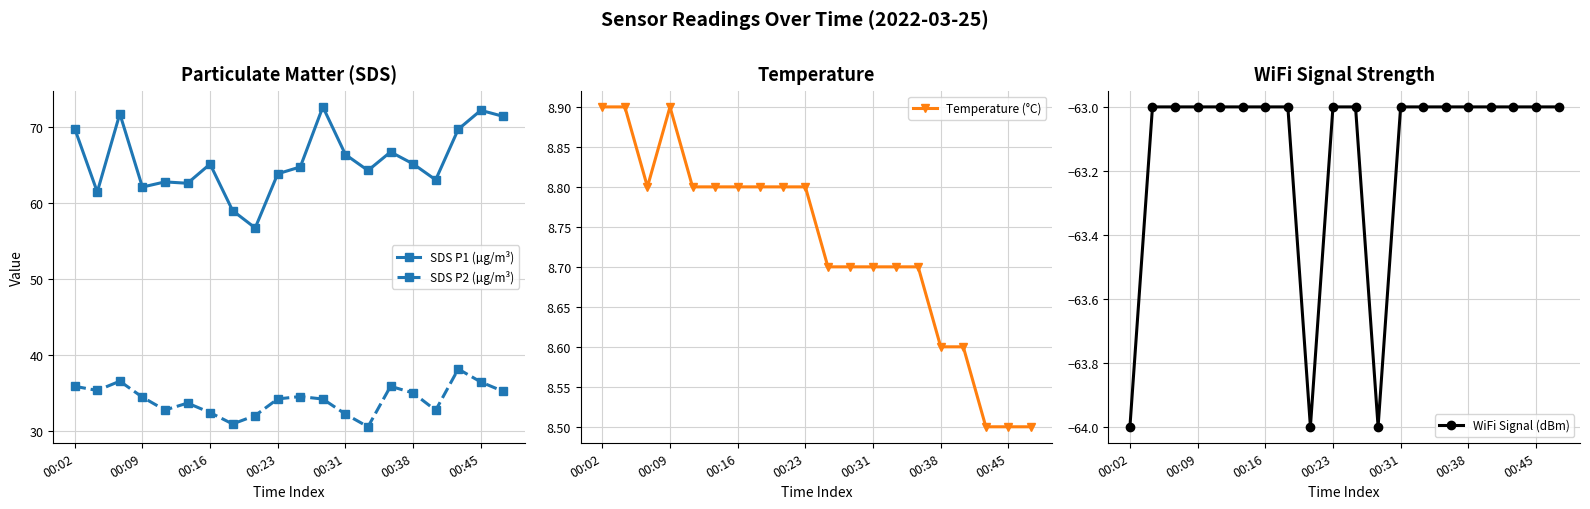

True or false: SDS P1 (µg/m³) has more than 2 points higher than both neighbors.

True